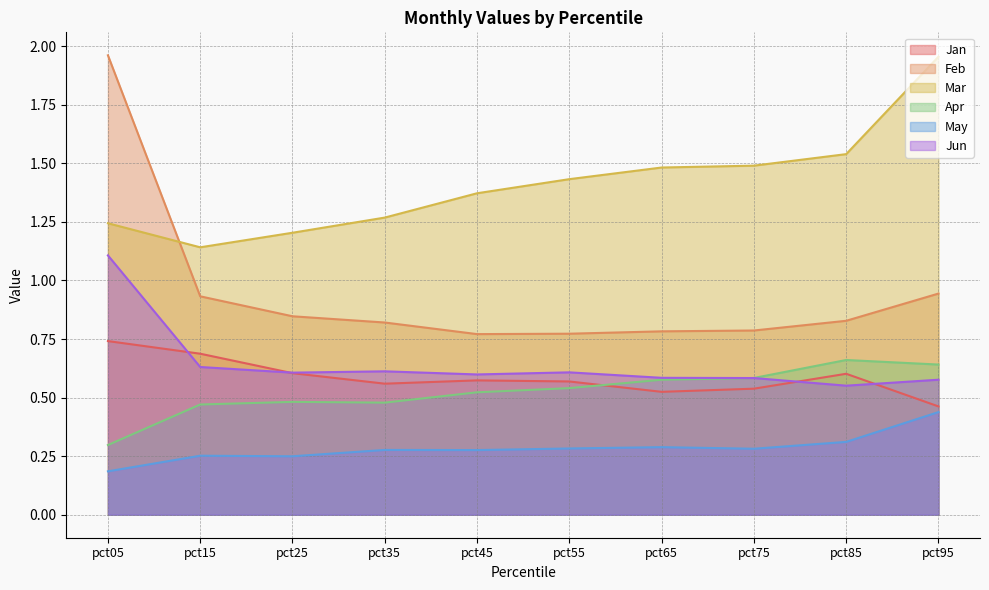

What is the value of the Jan point at the 3rd from the left?

0.6